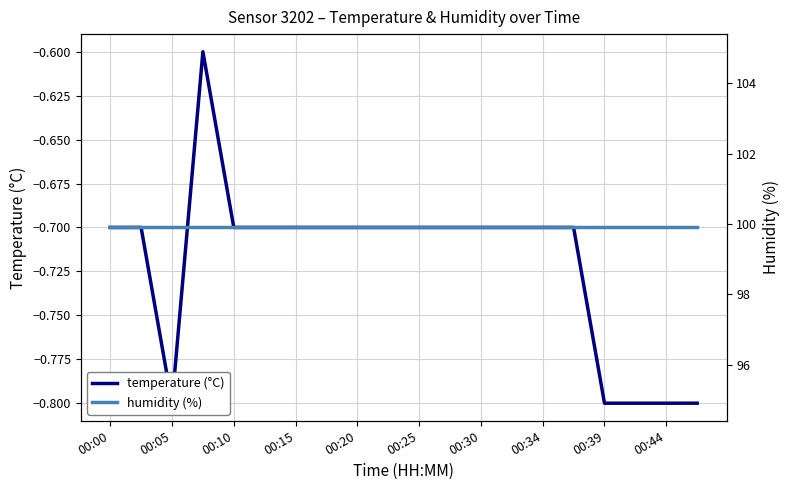

How many lines are shown in the chart?

2